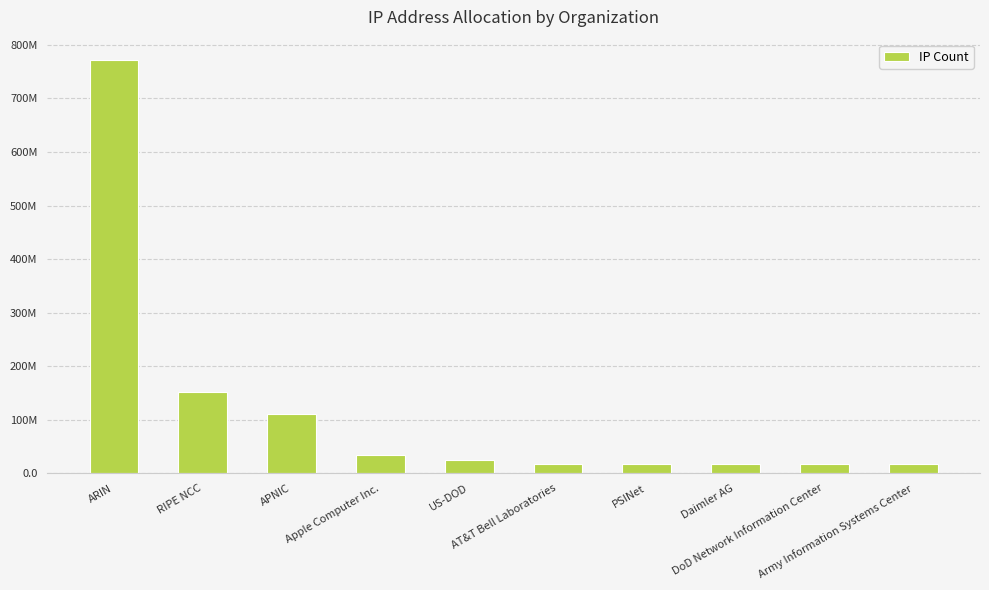

Does the chart contain any negative values?

No